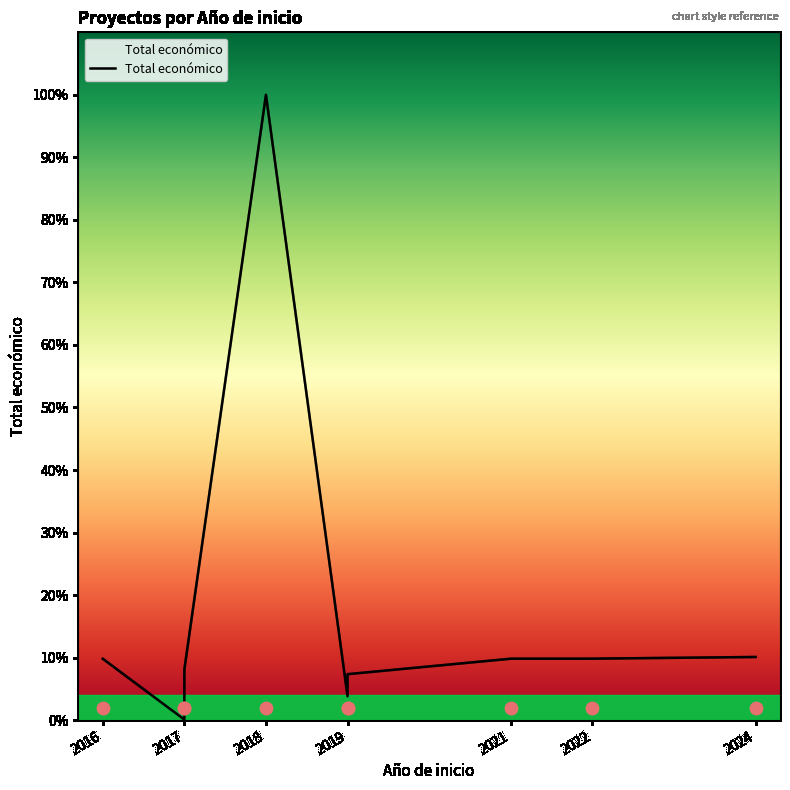

Between 2016 and 2017, which is larger?

2016